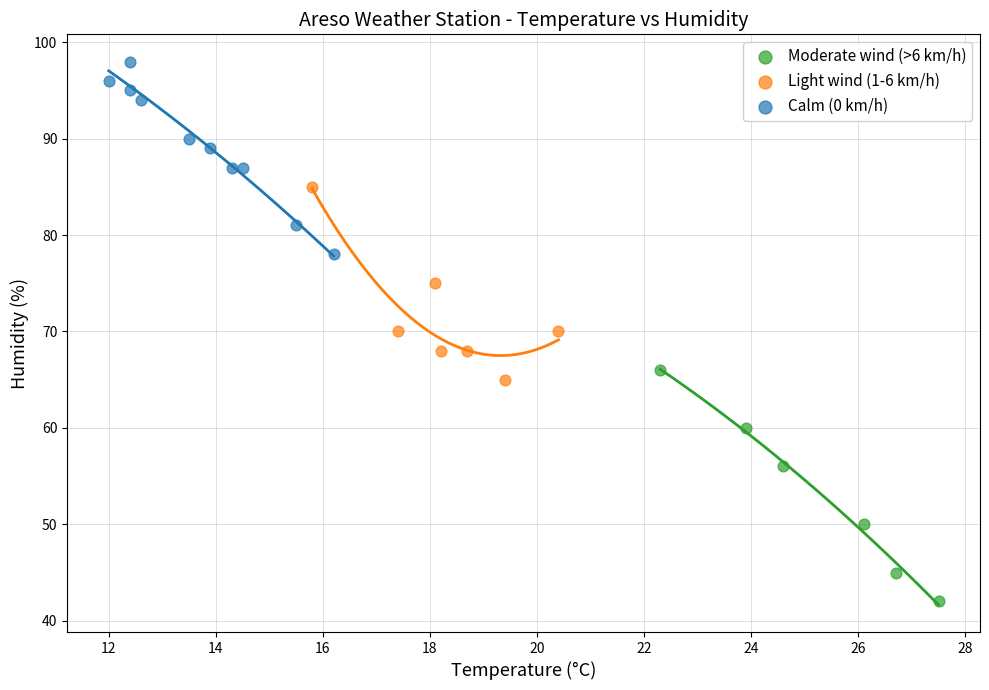

Which series contains the lowest Y value?

Moderate wind (>6 km/h)